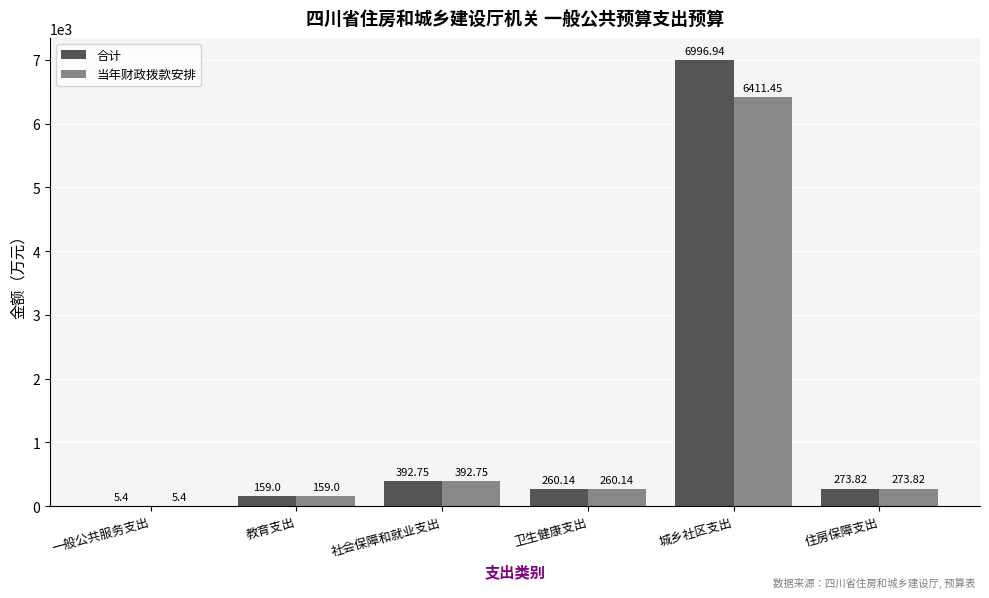

What is the difference between the 合计 values at 社会保障和就业支出 and 卫生健康支出?

132.6